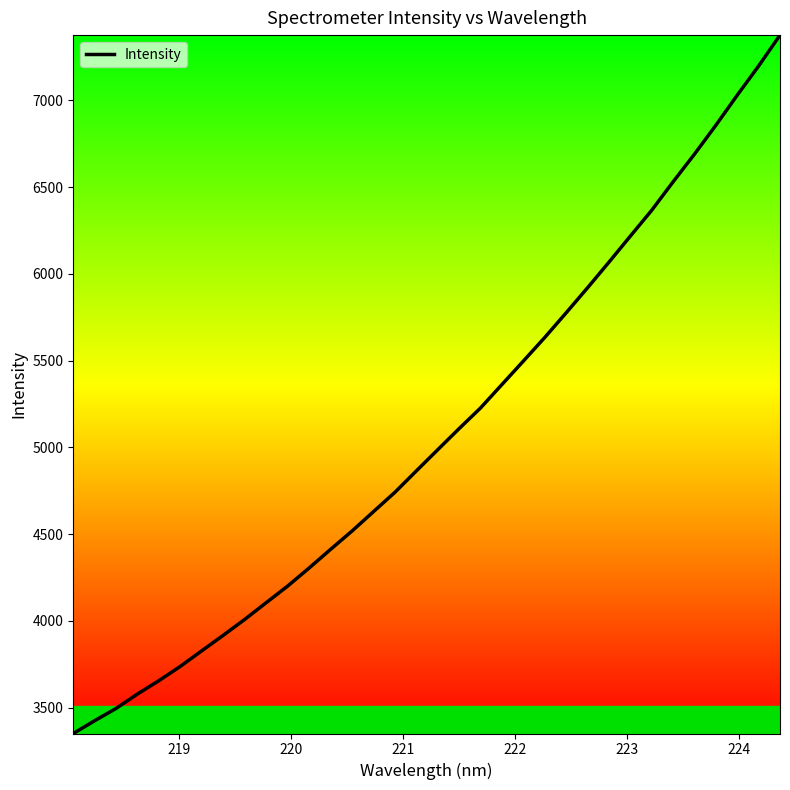

What is the smallest value displayed?

3350.6